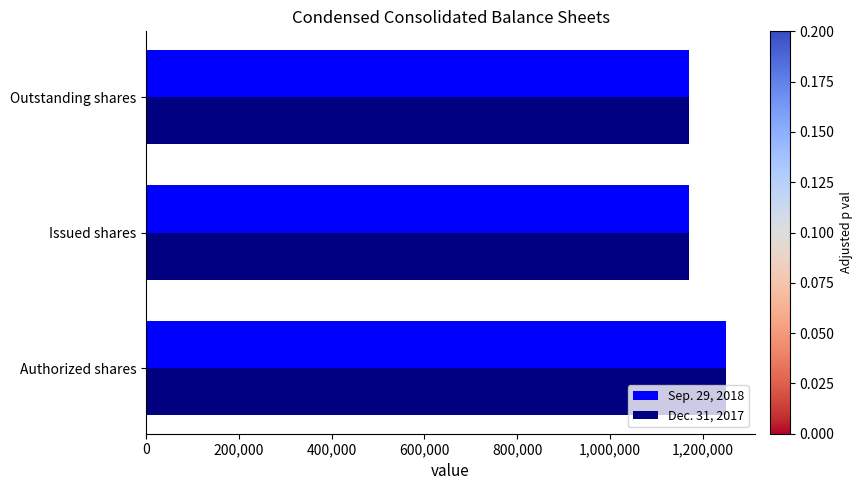

True or false: Sep. 29, 2018 has a value of 1250000 at Authorized shares.

True